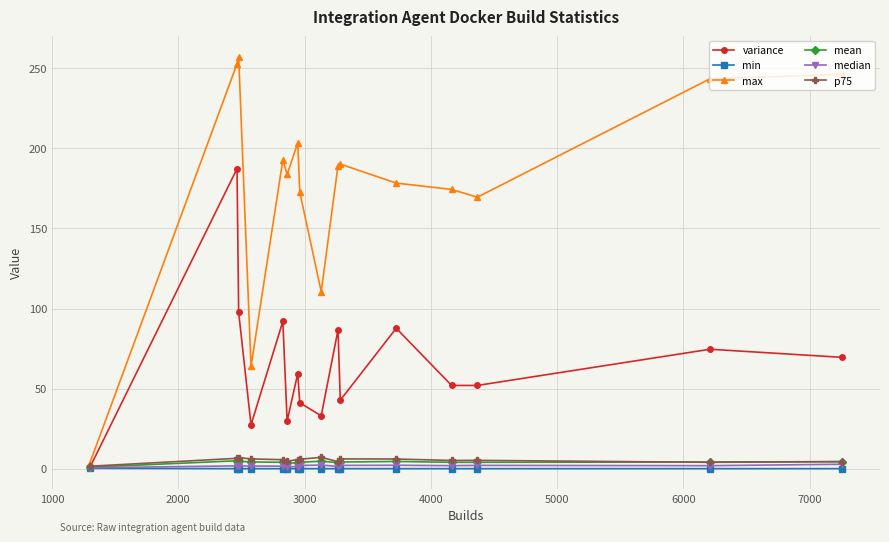

What is the greatest value displayed?

257.1